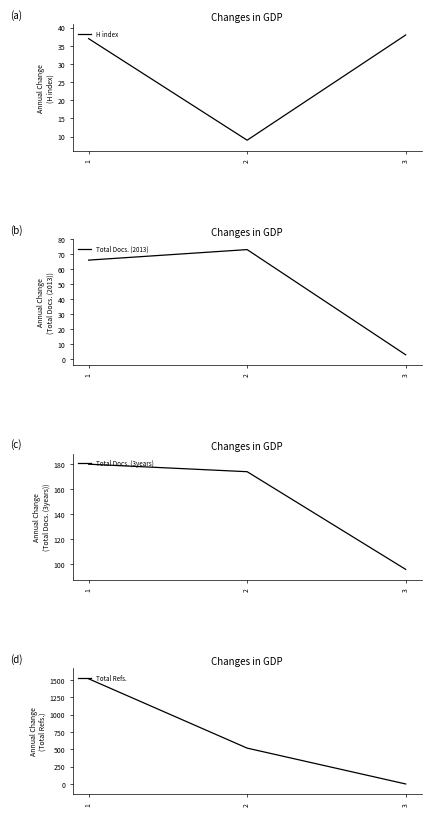

The Total Docs. (3years) series shows 180 at 1. True or false?

True